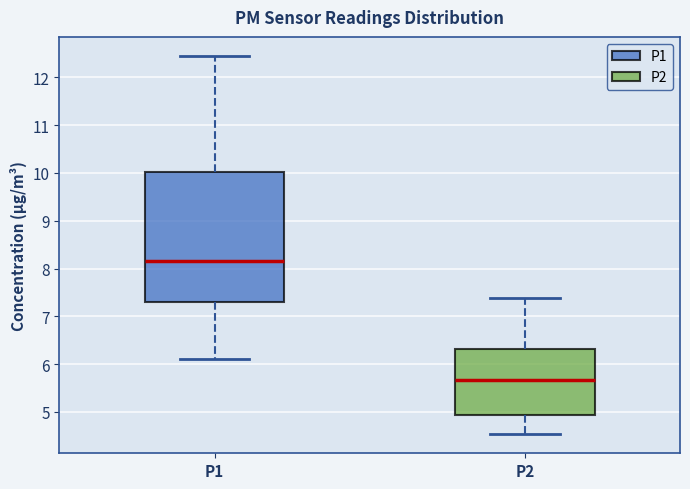

Which box has the highest median line?

P1